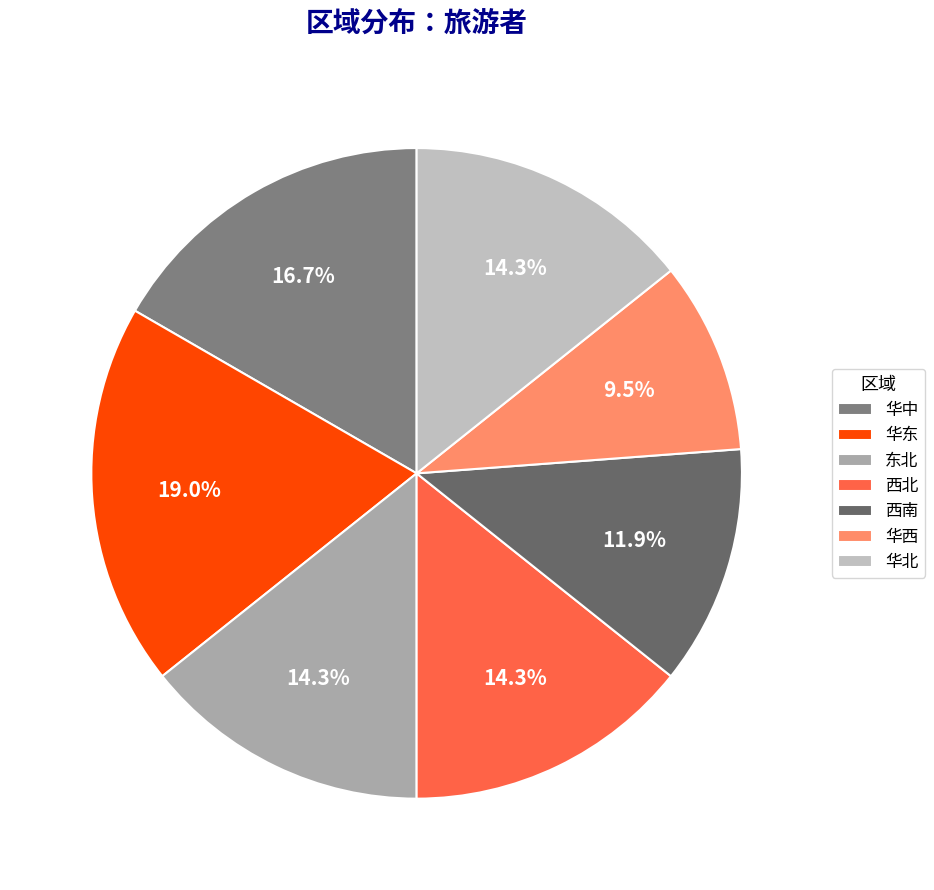

Is 华中 the majority of the pie?

No